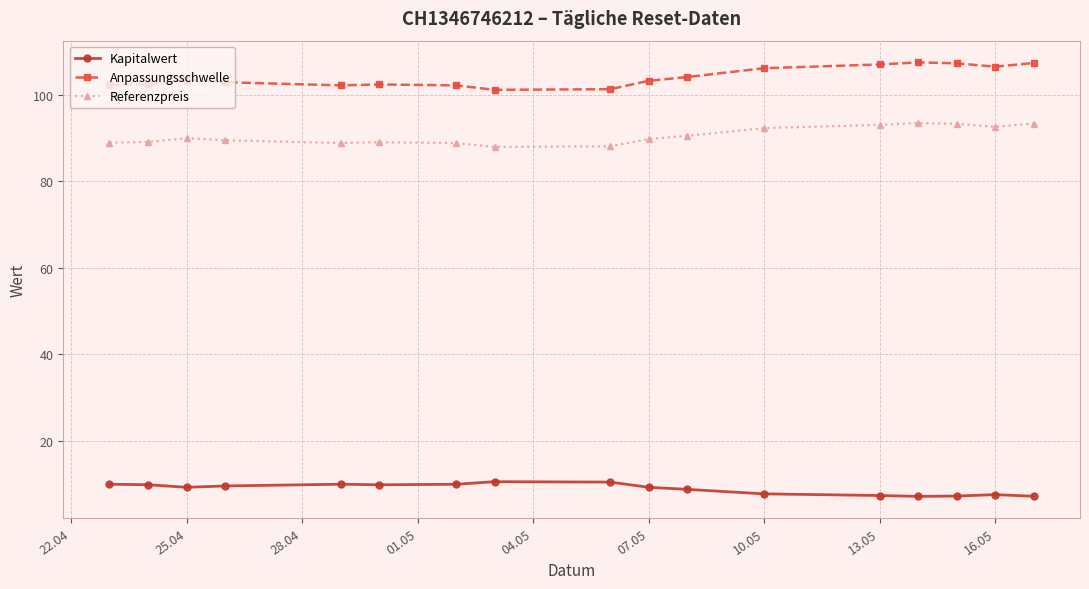

What is the greatest value displayed?

107.5